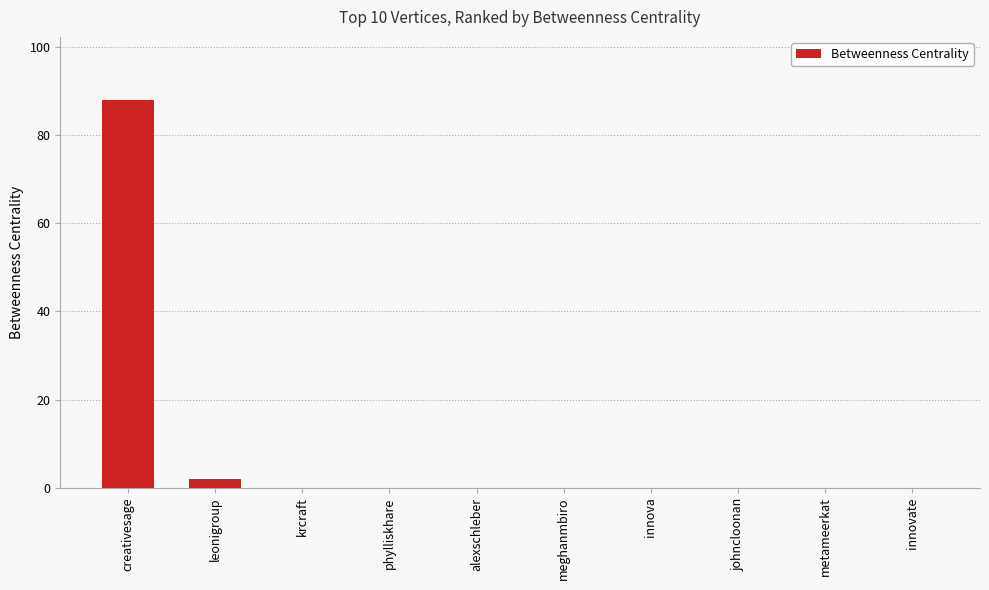

What is the change in value from creativesage to krcraft?

-88